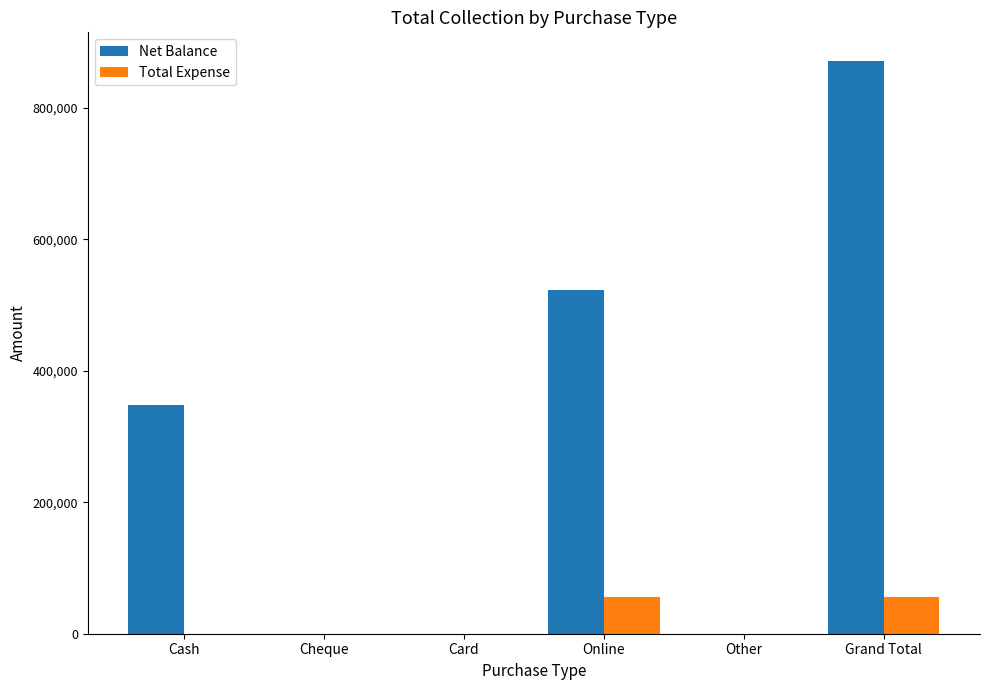

Does the chart contain stacked bars?

No